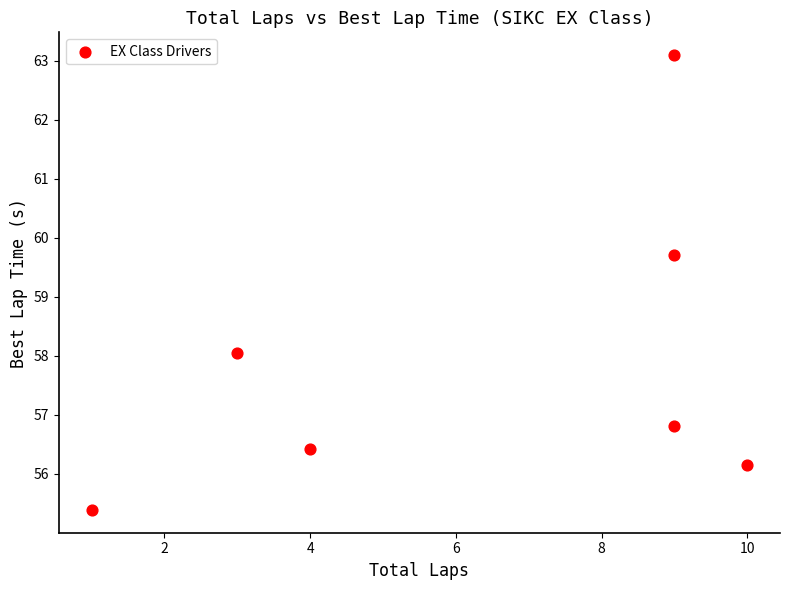

What is the average X value?

6.4